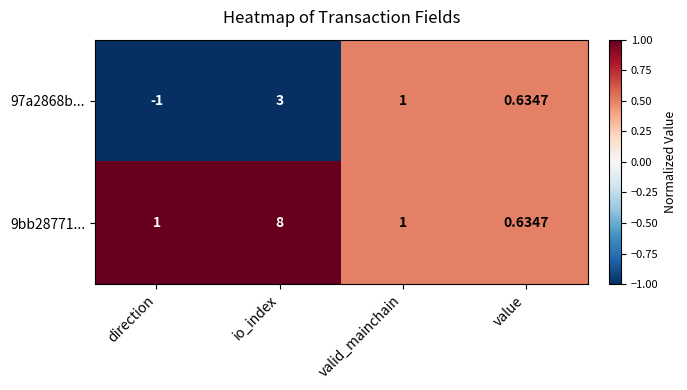

Rank the categories by 97a2868b... value from highest to lowest.

io_index, valid_mainchain, value, direction